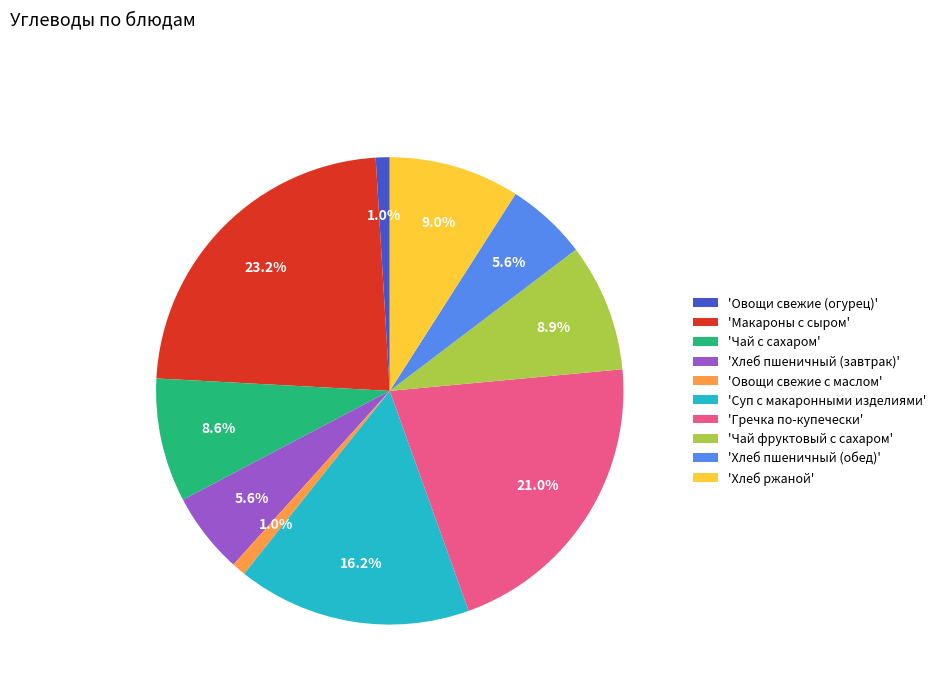

Which category has the biggest portion of the pie?

'Макароны с сыром'